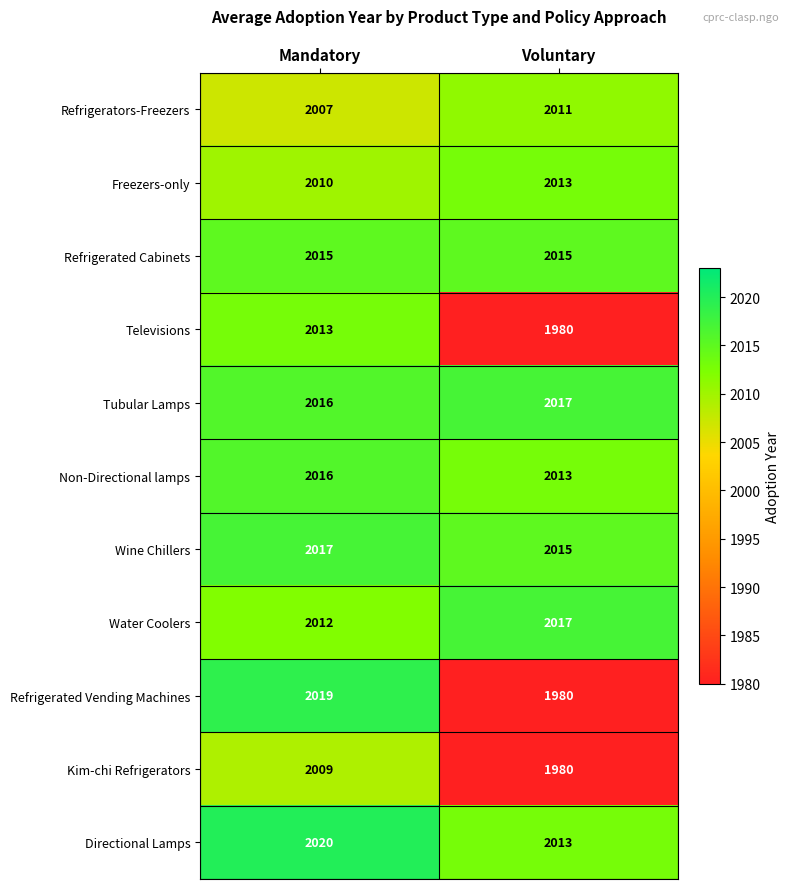

Reading left to right, transcribe all the data shown in this chart.

Refrigerators-Freezers: 2007	2011
Freezers-only: 2010	2013
Refrigerated Cabinets: 2015	2015
Televisions: 2013	1980
Tubular Lamps: 2016	2017
Non-Directional lamps: 2016	2013
Wine Chillers: 2017	2015
Water Coolers: 2012	2017
Refrigerated Vending Machines: 2019	1980
Kim-chi Refrigerators: 2009	1980
Directional Lamps: 2020	2013